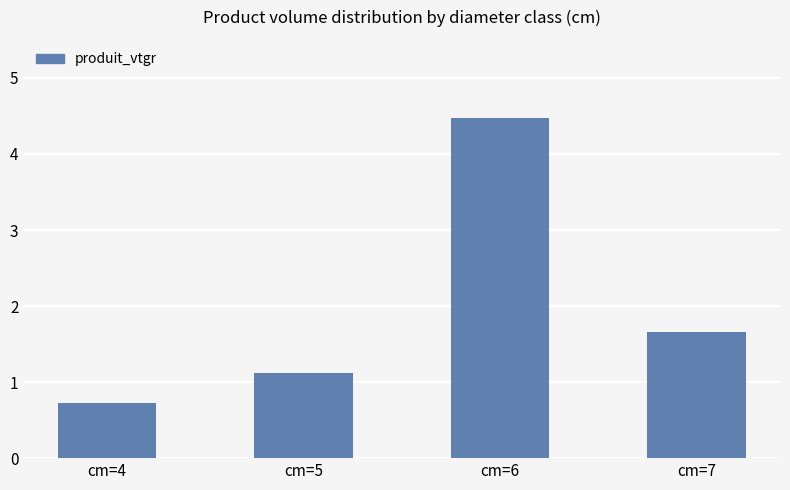

Which has a higher value, cm=7 or cm=4?

cm=7